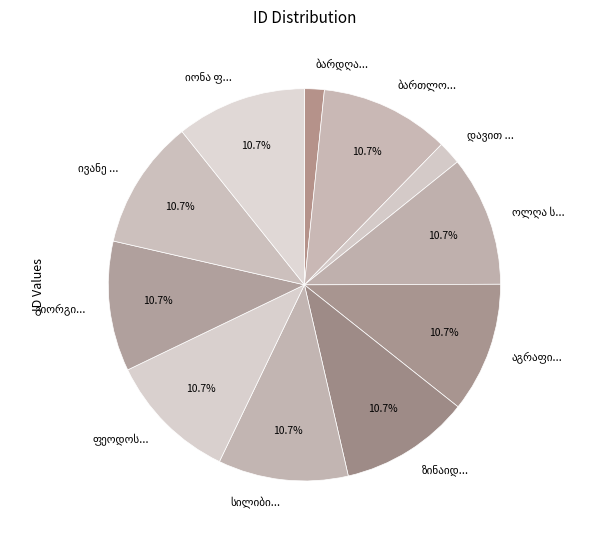

Is there a majority slice in this chart?

No